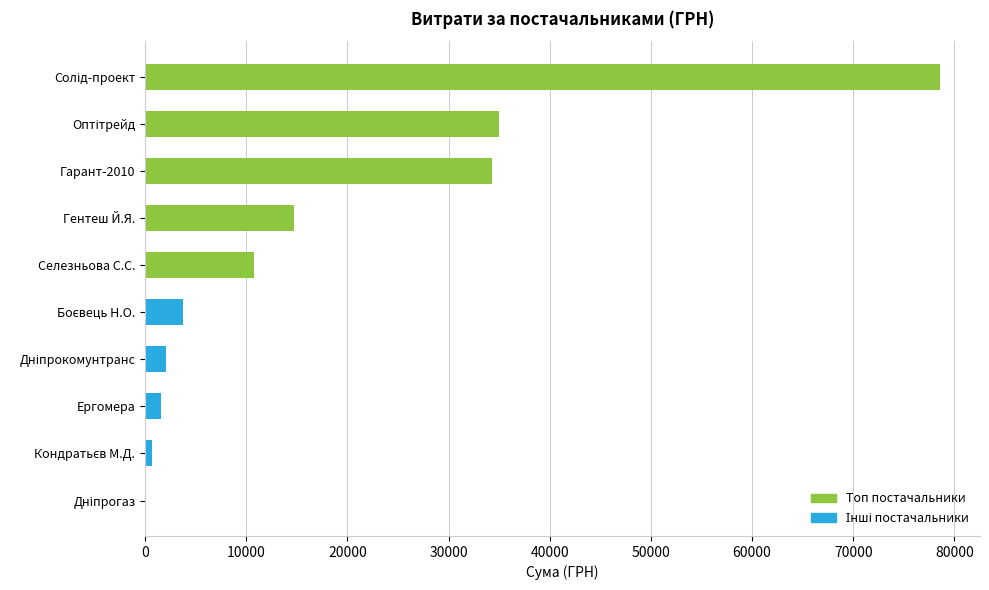

What is the greatest value displayed?

78600.0